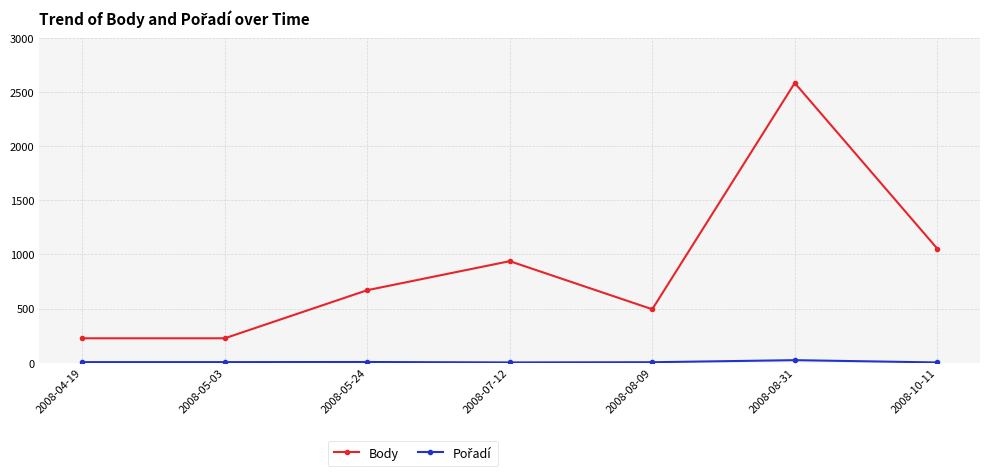

At how many categories does at least one series exceed 563?

4